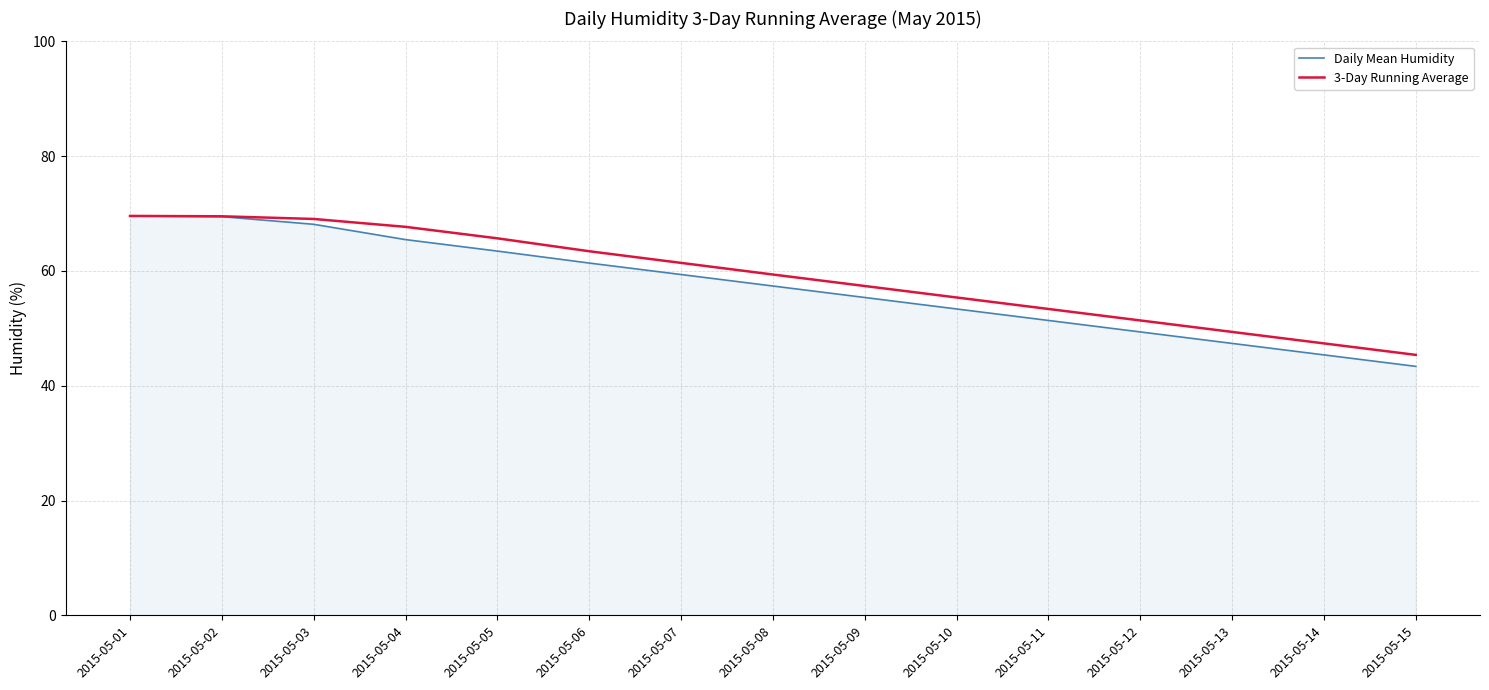

The value of 3-Day Running Average at 2015-05-04 is 24.0. True or false?

False